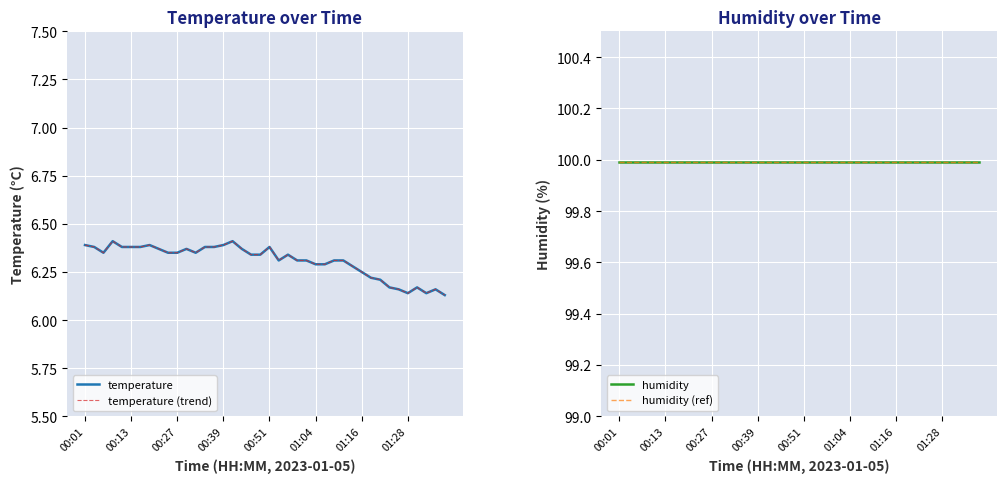

What is the spread (max minus min) of values at 27?

93.7